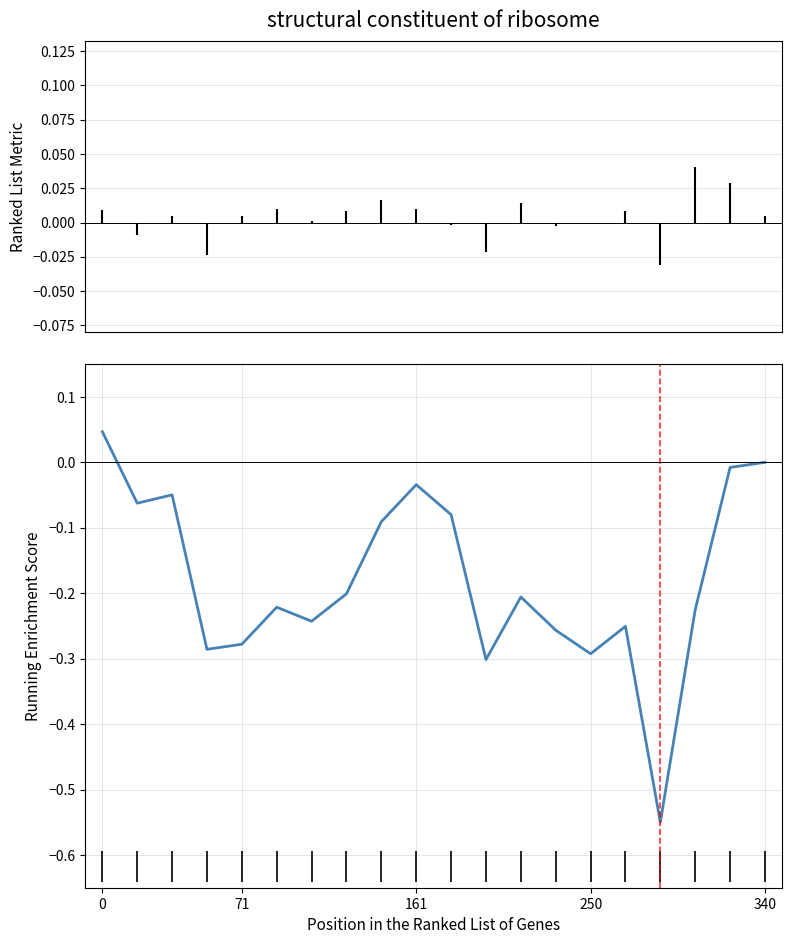

Does the chart display data point markers on the line(s)?

No